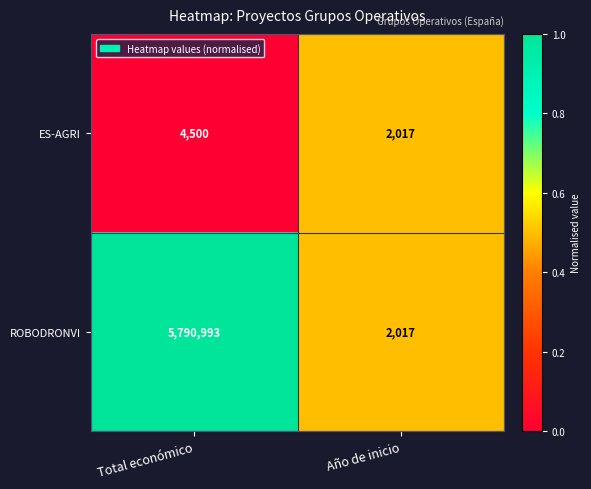

The ES-AGRI series shows 943 at Año de inicio. True or false?

False